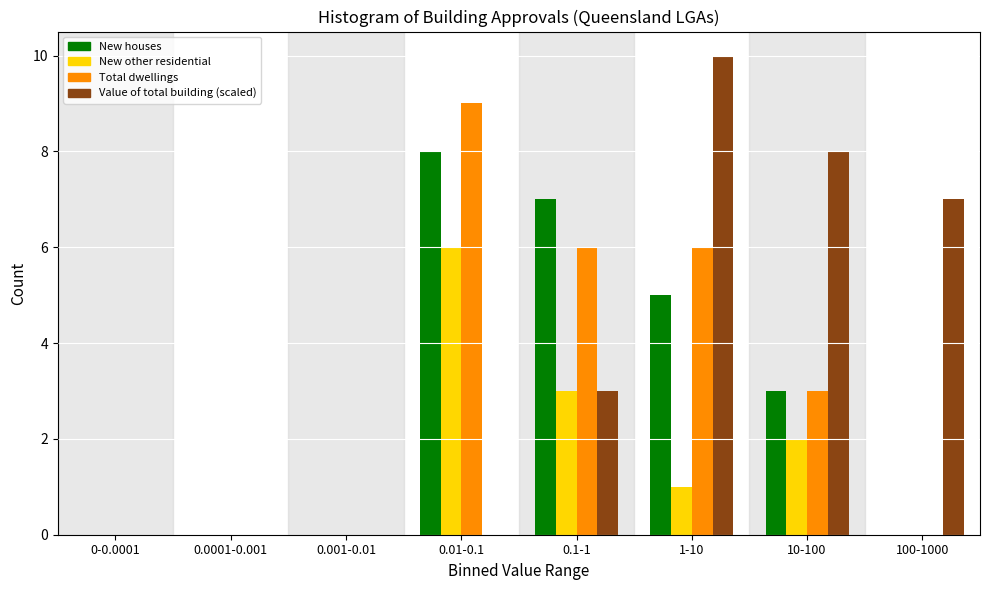

The value of New houses at 0.0001-0.001 is 0. True or false?

True